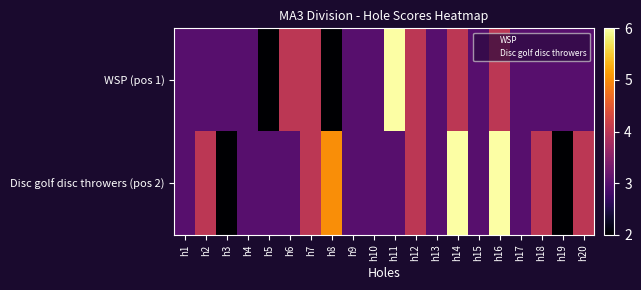

Count the number of categories in the chart.

20